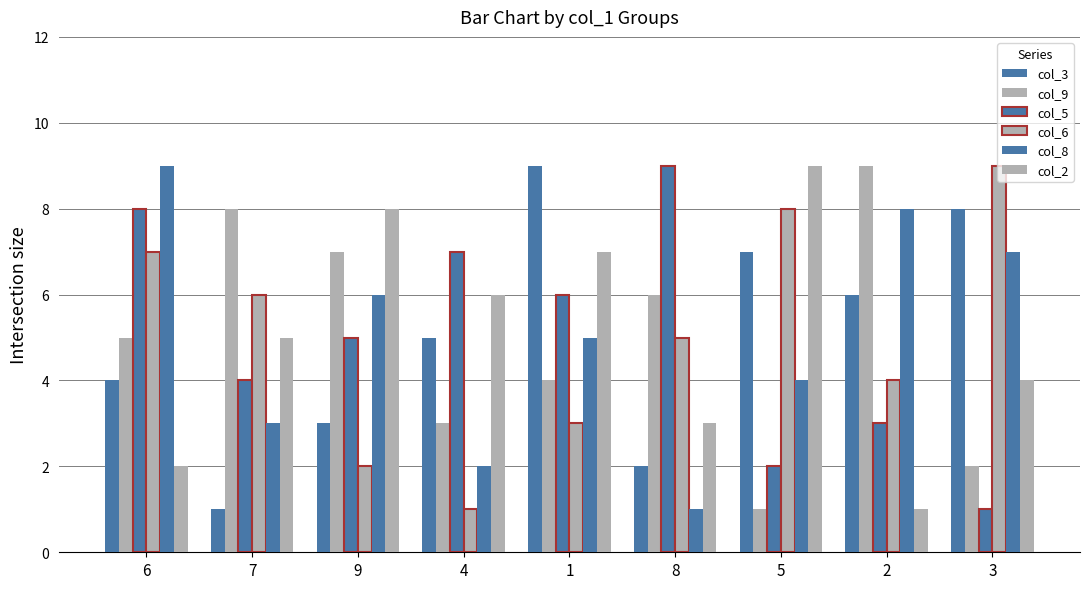

How many categories are shown in the chart?

9